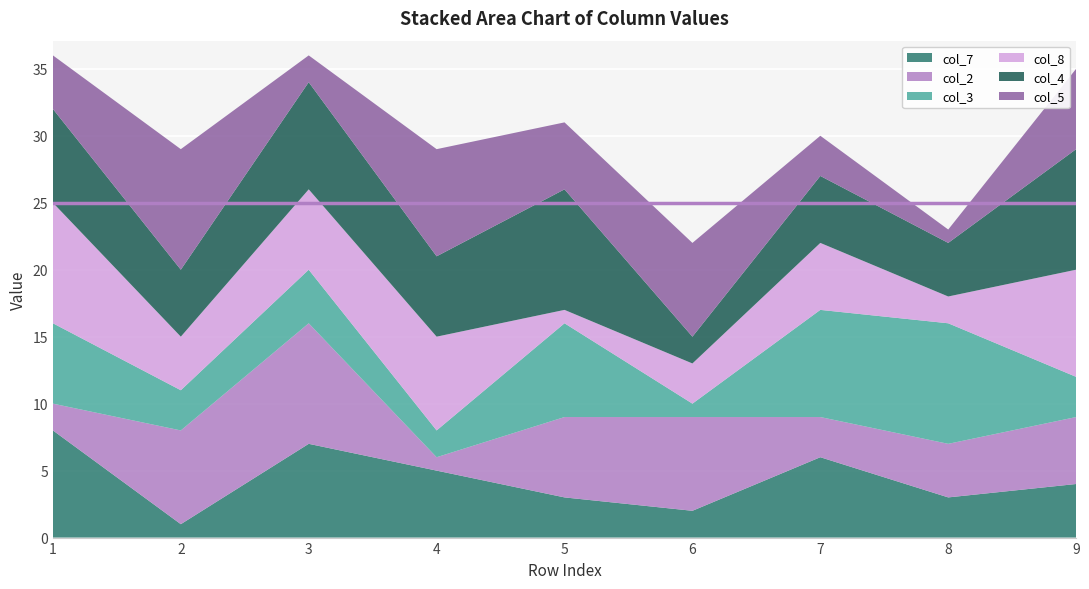

Reading left to right, what are all the values shown in this chart?

col_7: 1=8	2=1	3=7	4=5	5=3	6=2	7=6	8=3	9=4
col_2: 1=2	2=7	3=9	4=1	5=6	6=7	7=3	8=4	9=5
col_3: 1=6	2=3	3=4	4=2	5=7	6=1	7=8	8=9	9=3
col_8: 1=9	2=4	3=6	4=7	5=1	6=3	7=5	8=2	9=8
col_4: 1=7	2=5	3=8	4=6	5=9	6=2	7=5	8=4	9=9
col_5: 1=4	2=9	3=2	4=8	5=5	6=7	7=3	8=1	9=6